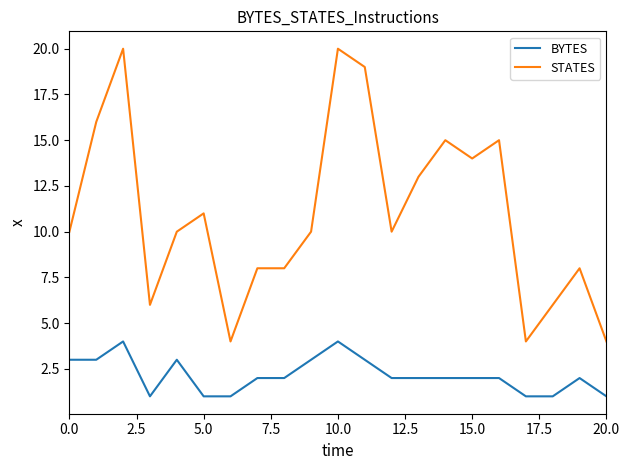

Reading left to right, list all the values displayed in this chart.

BYTES: 3	3	4	1	3	1	1	2	2	3	4	3	2	2	2	2	2	1	1	2	1
STATES: 10	16	20	6	10	11	4	8	8	10	20	19	10	13	15	14	15	4	6	8	4